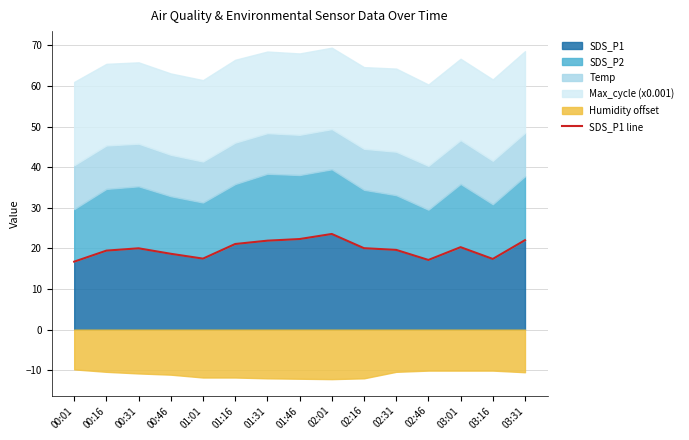

What is the label of the 10th point from the right?

01:16